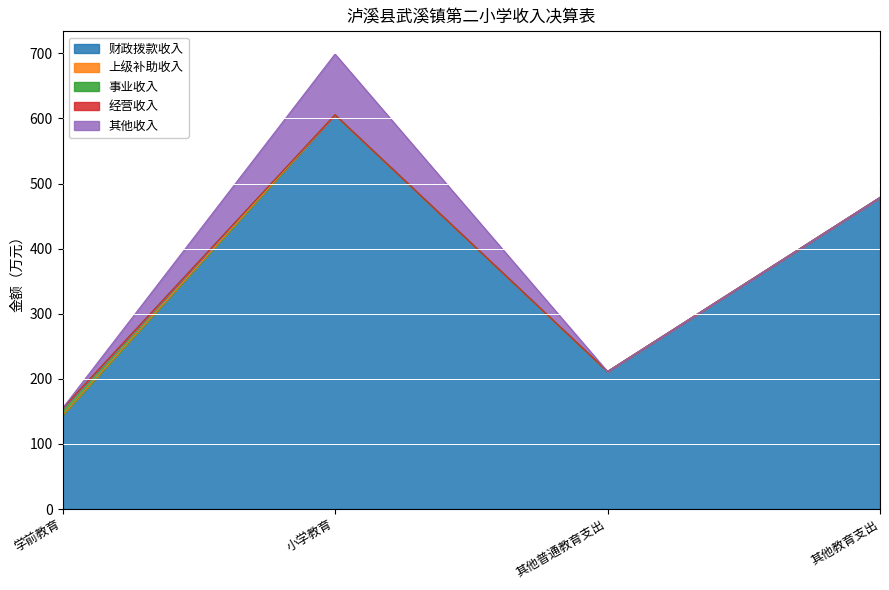

True or false: 经营收入 and 事业收入 cross at least once.

False